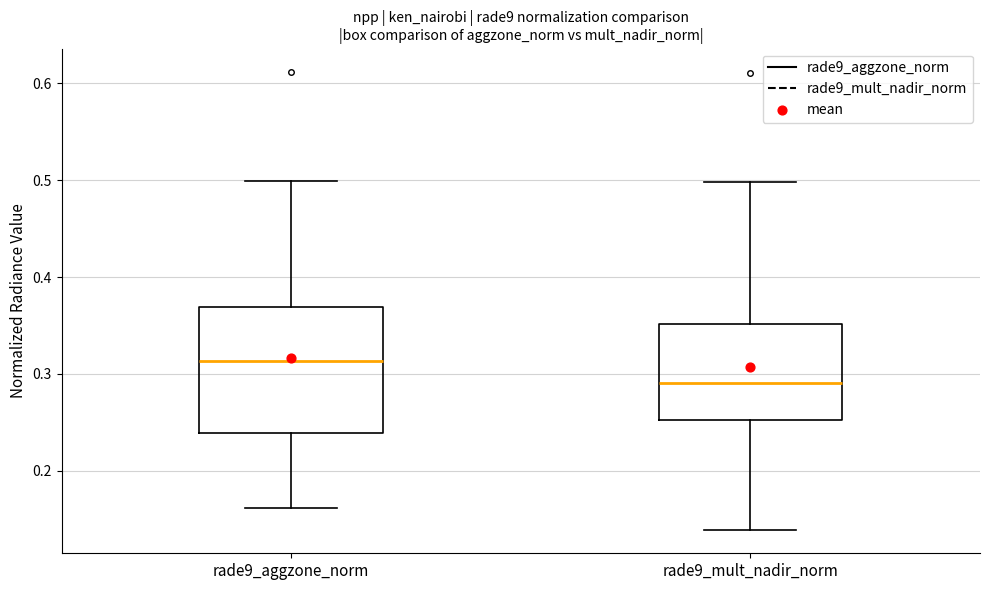

Reading left to right, read every box against the y-axis: the position of its median line, the range the box covers, and the ends of its whiskers. The values are not printed on the chart, so give them approximately, as read against the axis.

rade9_aggzone_norm: median 0.31, box 0.24 to 0.37, whiskers 0.16 to 0.50
rade9_mult_nadir_norm: median 0.29, box 0.25 to 0.35, whiskers 0.14 to 0.50